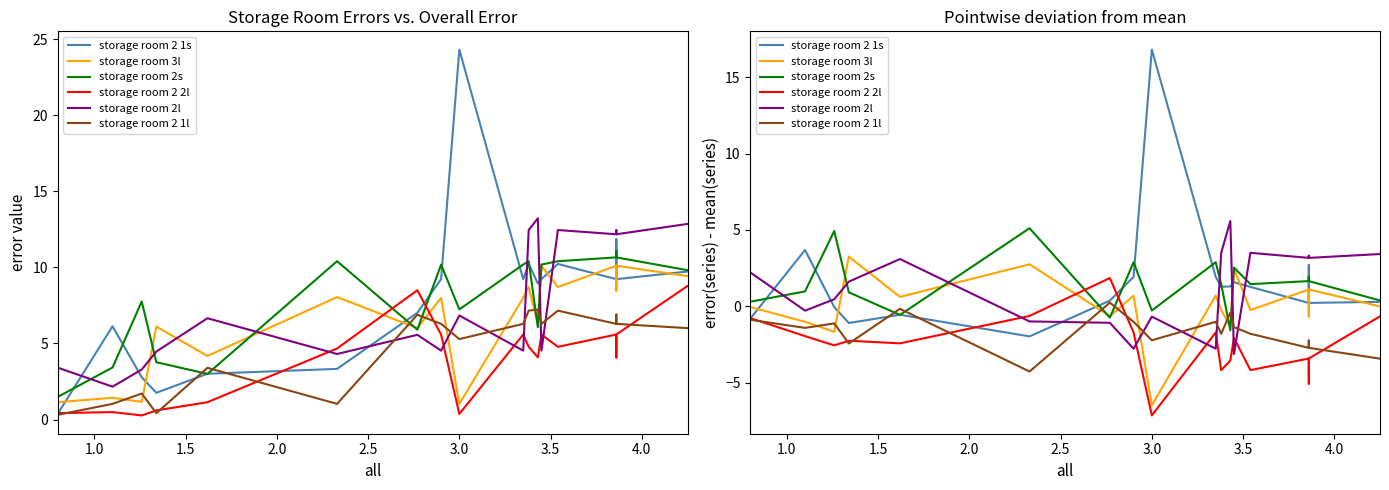

List the series in order of their peak value, highest first.

storage room 2 1s, storage room 2l, storage room 2s, storage room 3l, storage room 2 2l, storage room 2 1l